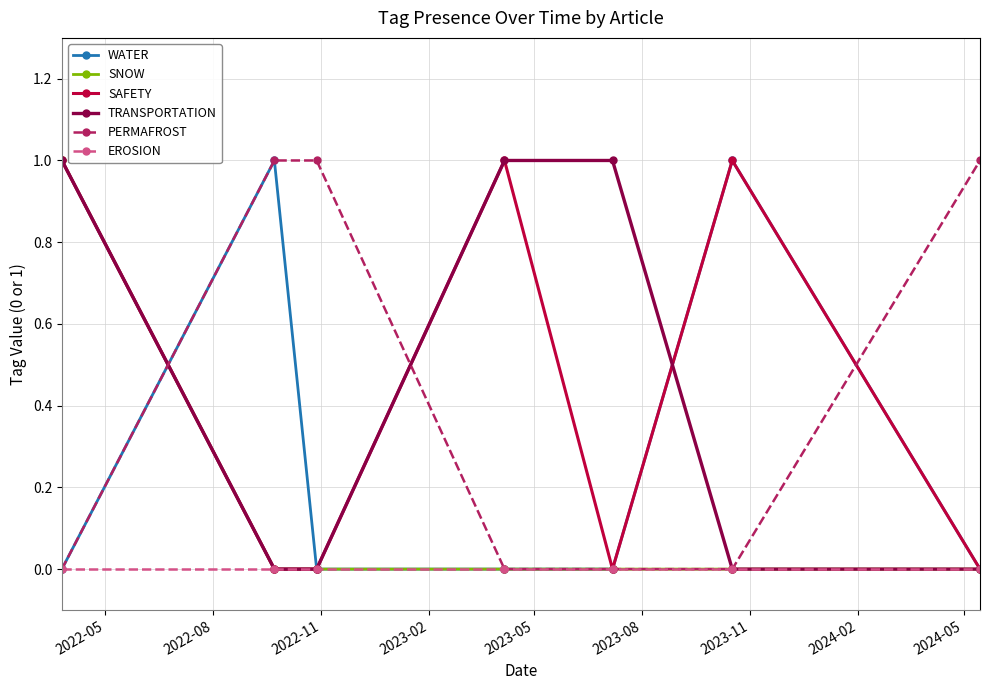

True or false: WATER has more than 0 interior local peaks.

True